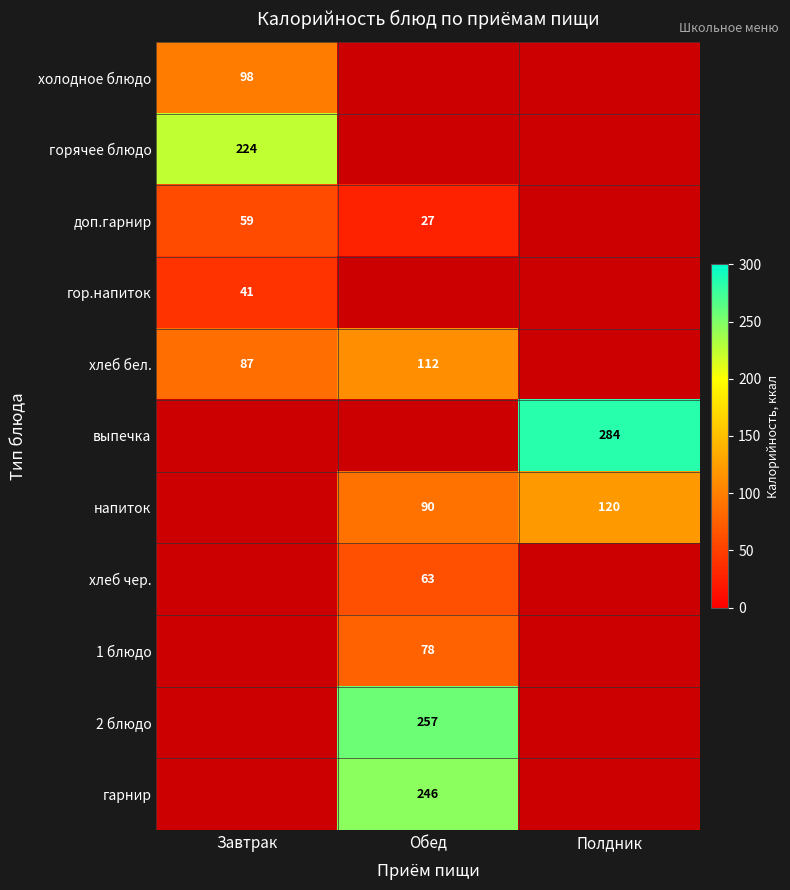

The value of горячее блюдо at Завтрак is 95.0. True or false?

False